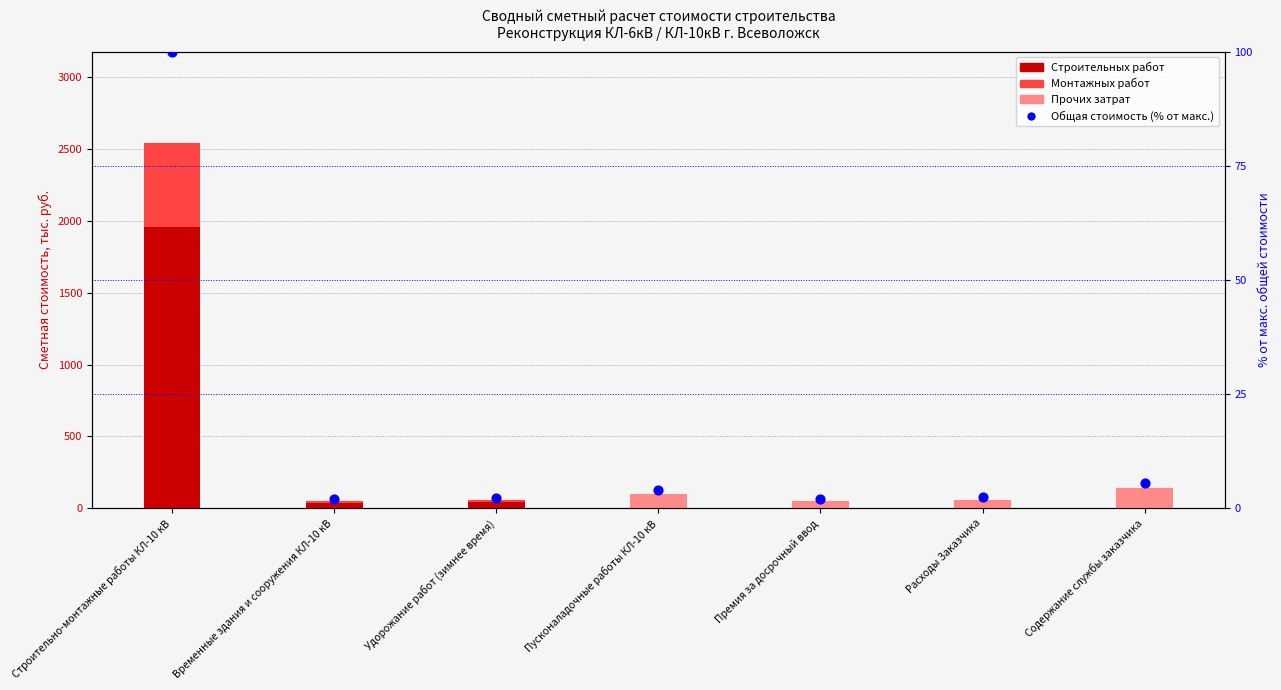

At how many categories does at least one series exceed 1134?

1